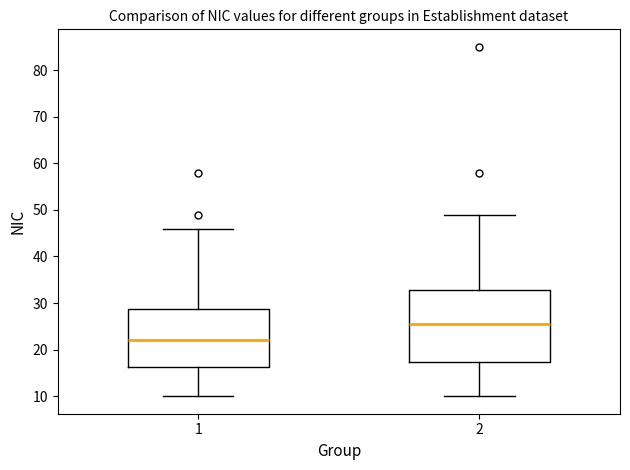

Which box has the highest median line?

2